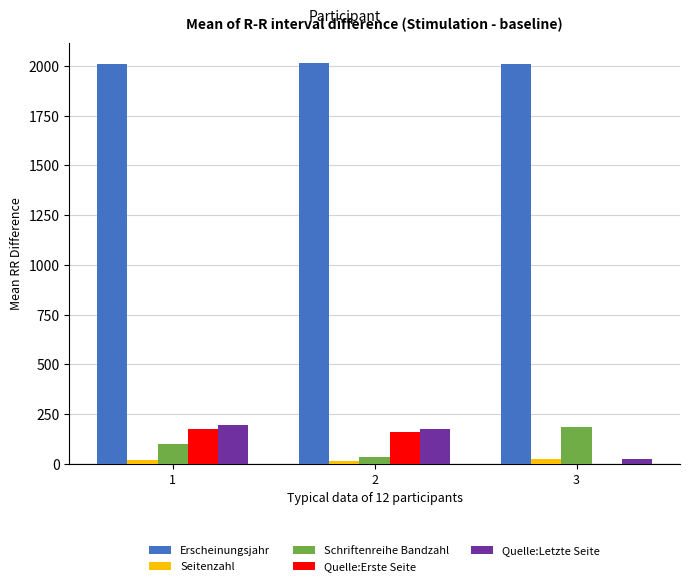

Is the value of Quelle:Letzte Seite at 1 greater than the value of Seitenzahl at 3?

Yes